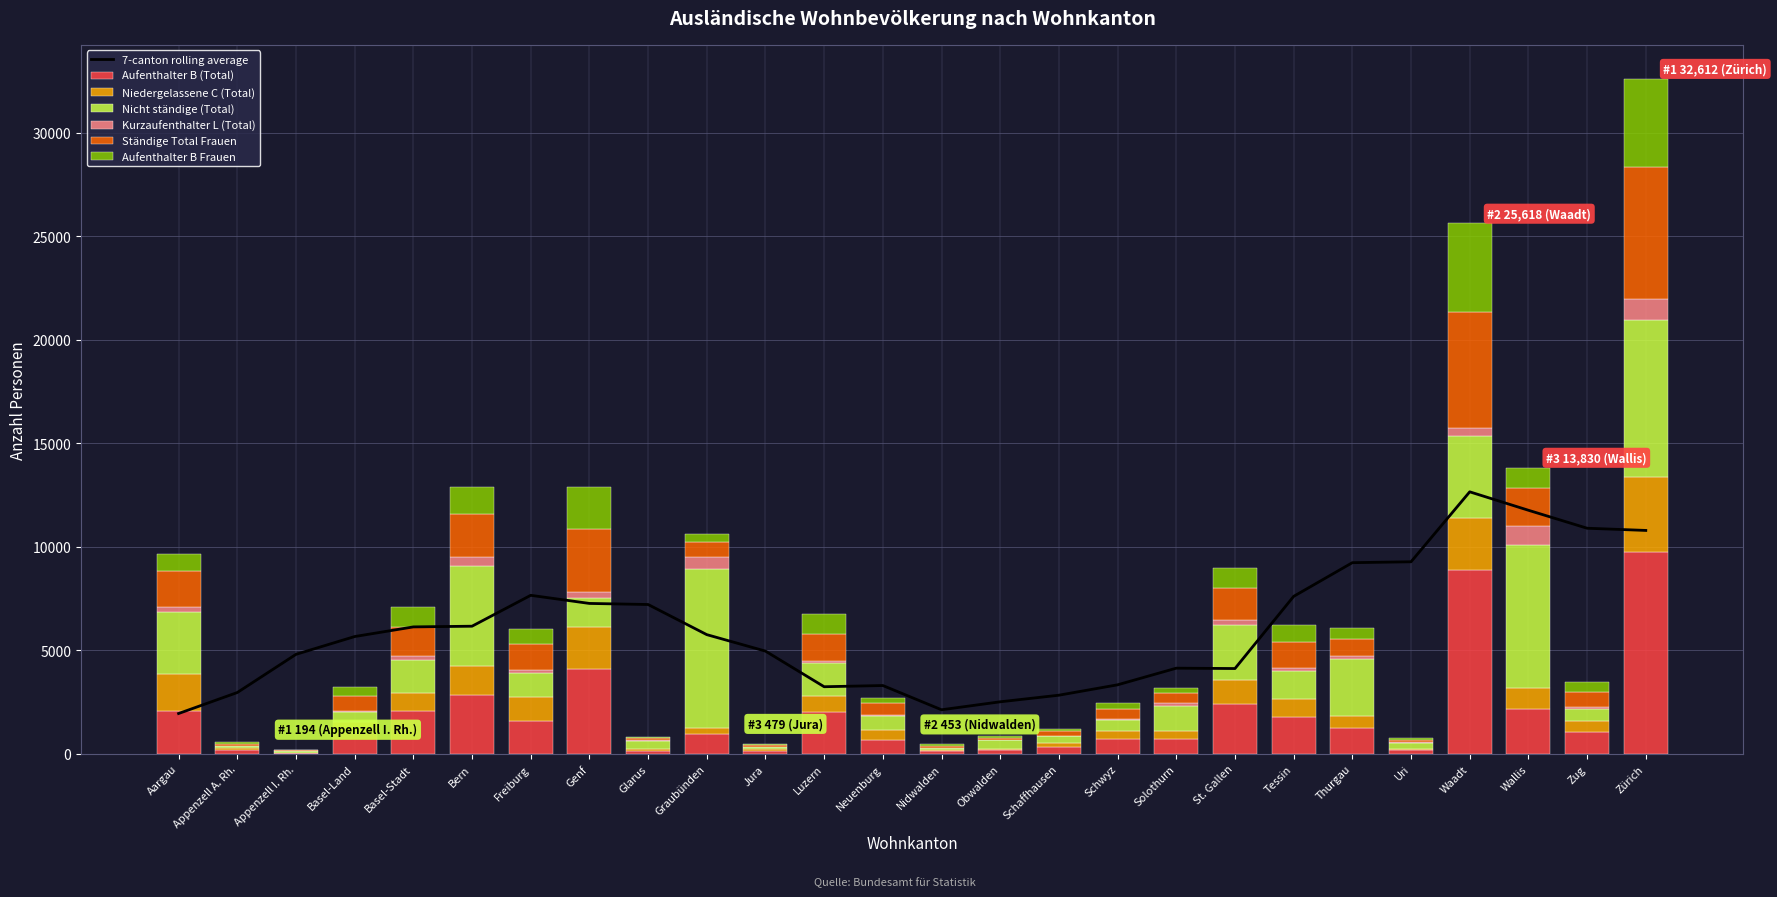

What is the value of the Aufenthalter B Frauen bar at the 5th from the left?

946